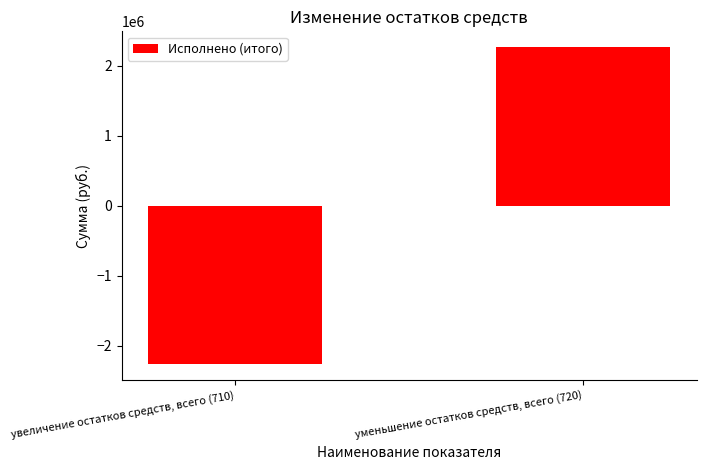

Rank the categories by value from lowest to highest.

увеличение остатков средств, всего (710), уменьшение остатков средств, всего (720)